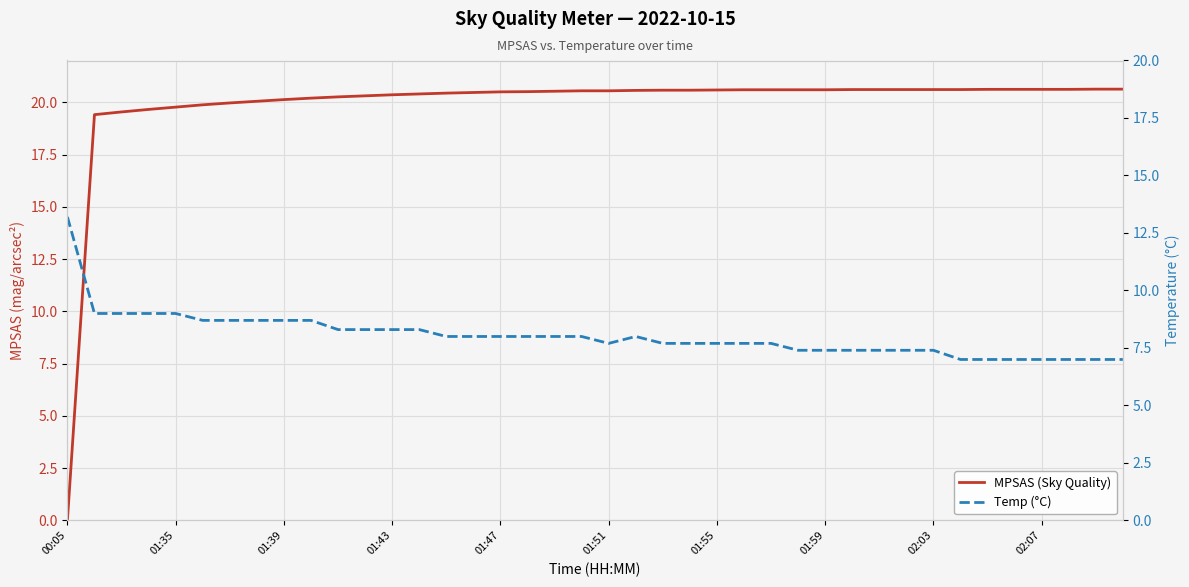

List the series in order of their peak value, lowest first.

Temp (°C), MPSAS (Sky Quality)